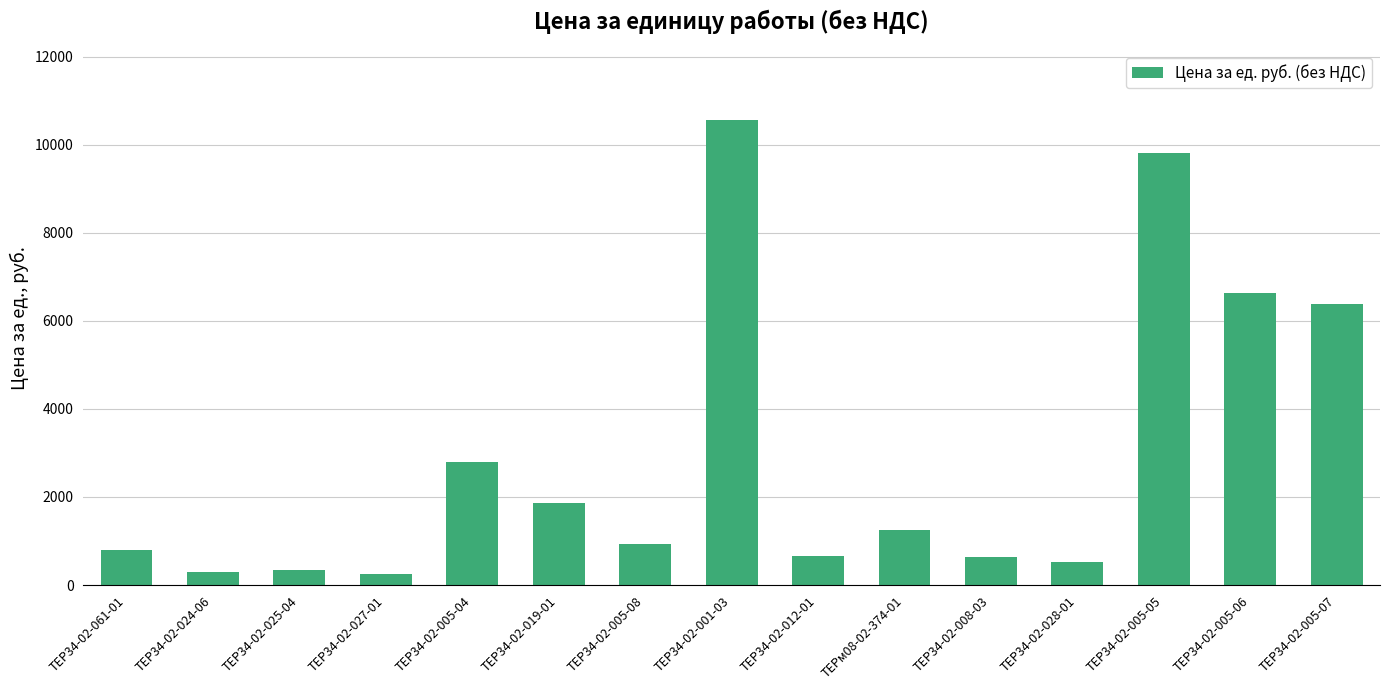

What position from the right is ТЕРм08-02-374-01?

6